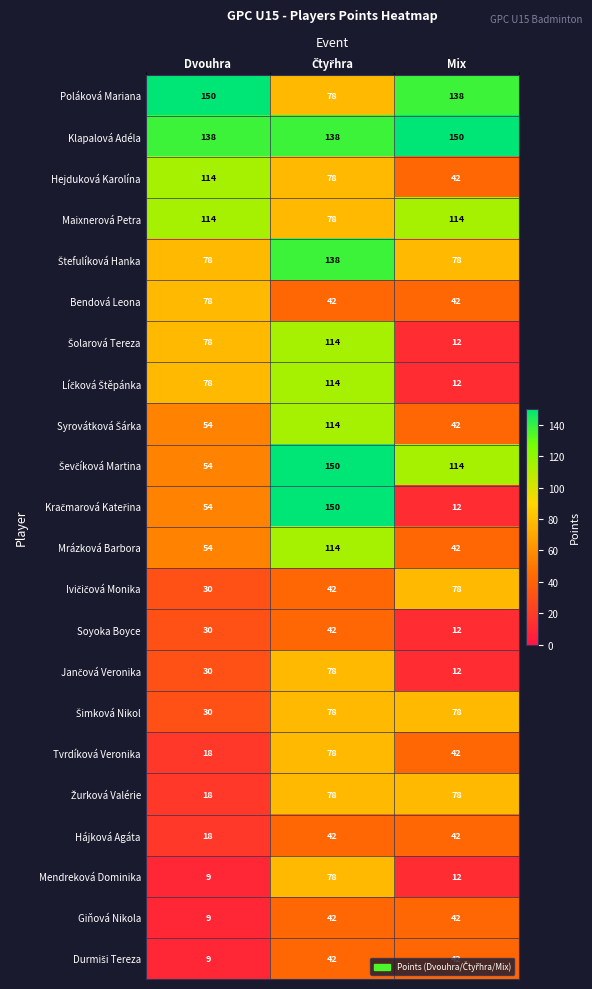

How many series are shown in this chart?

22